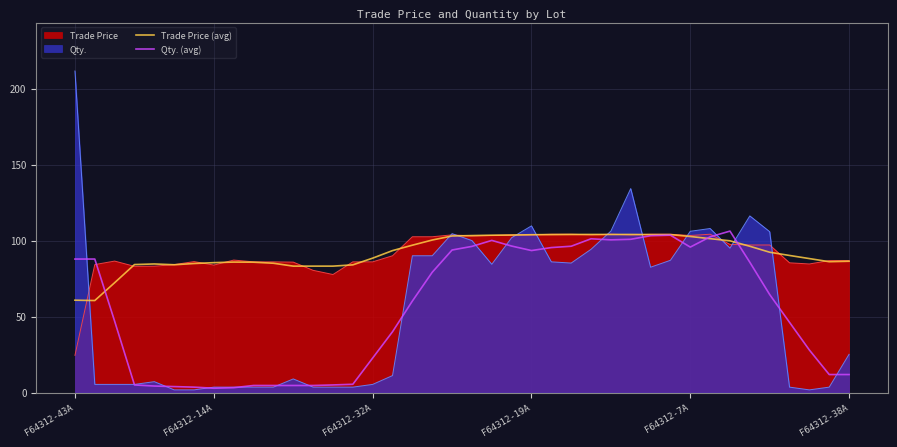

What is the difference between the highest and lowest values at 22?

7.2